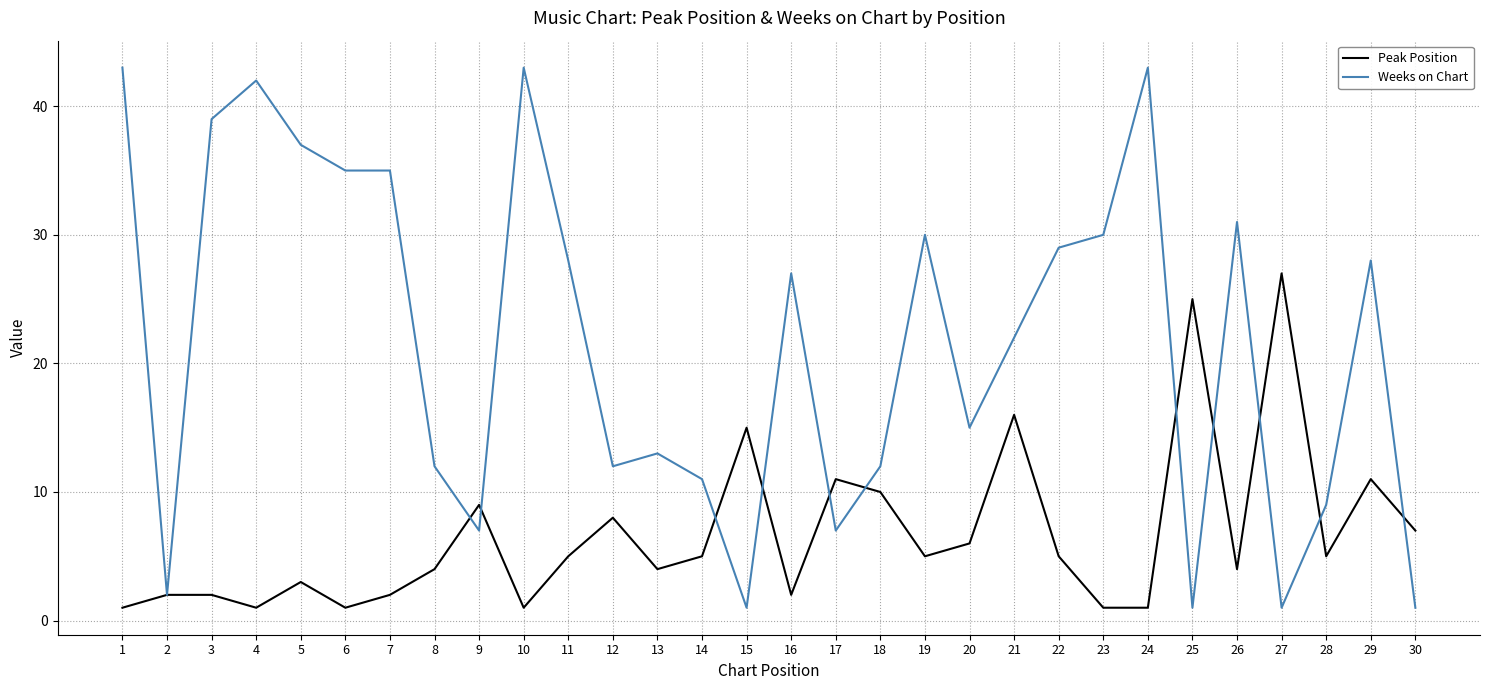

Where does the Peak Position series first go above 5?

9